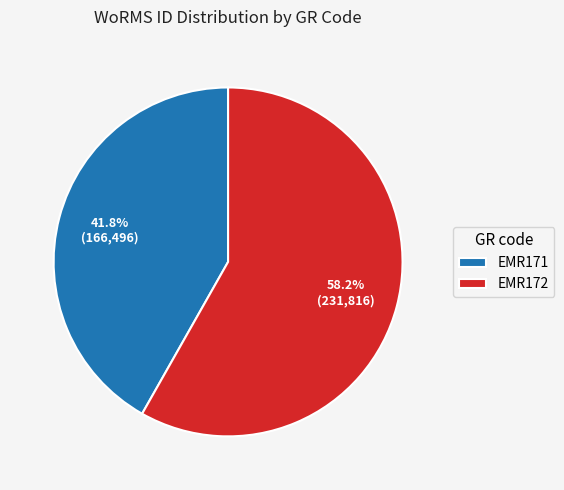

What percentage do EMR171 and EMR172 together represent?

100.0%